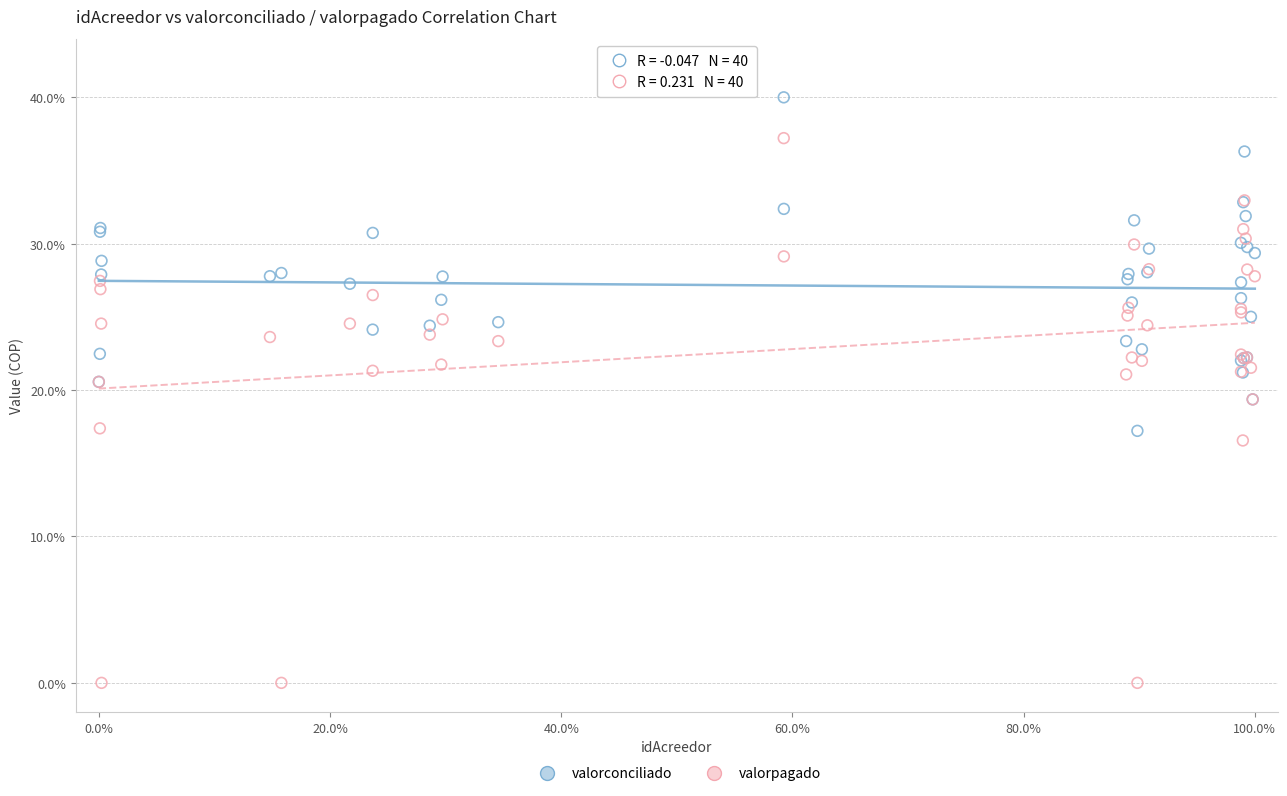

Which series reaches the maximum Y coordinate?

valorconciliado